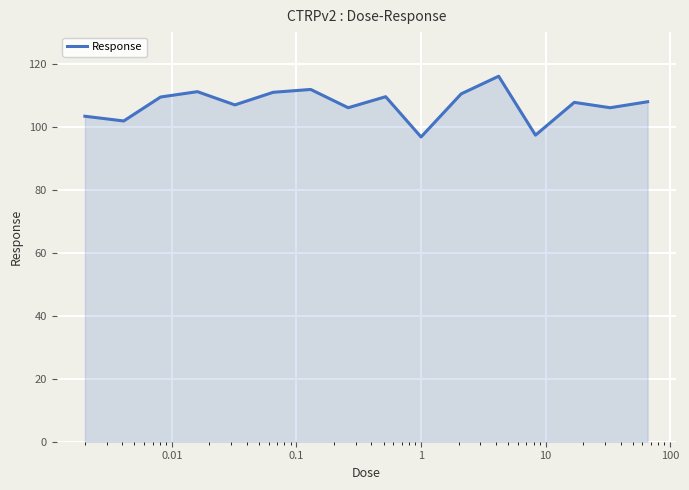

What is the difference between the maximum and minimum values?

19.3